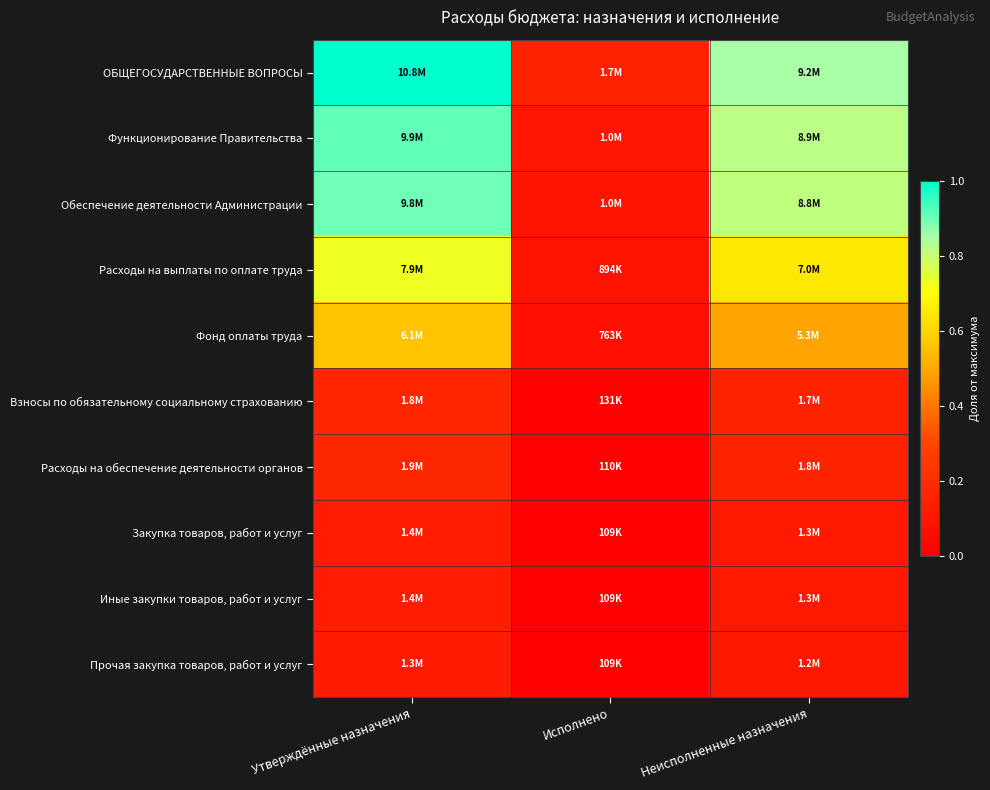

Reading left to right, extract all data points from this chart.

ОБЩЕГОСУДАРСТВЕННЫЕ ВОПРОСЫ: Утверждённые назначения=1.0	Исполнено=0.2	Неисполненные назначения=0.8
Функционирование Правительства: Утверждённые назначения=0.9	Исполнено=0.1	Неисполненные назначения=0.8
Обеспечение деятельности Администрации: Утверждённые назначения=0.9	Исполнено=0.1	Неисполненные назначения=0.8
Расходы на выплаты по оплате труда: Утверждённые назначения=0.7	Исполнено=0.1	Неисполненные назначения=0.6
Фонд оплаты труда: Утверждённые назначения=0.6	Исполнено=0.1	Неисполненные назначения=0.5
Взносы по обязательному социальному страхованию: Утверждённые назначения=0.2	Исполнено=0.0	Неисполненные назначения=0.2
Расходы на обеспечение деятельности органов: Утверждённые назначения=0.2	Исполнено=0.0	Неисполненные назначения=0.2
Закупка товаров, работ и услуг: Утверждённые назначения=0.1	Исполнено=0.0	Неисполненные назначения=0.1
Иные закупки товаров, работ и услуг: Утверждённые назначения=0.1	Исполнено=0.0	Неисполненные назначения=0.1
Прочая закупка товаров, работ и услуг: Утверждённые назначения=0.1	Исполнено=0.0	Неисполненные назначения=0.1